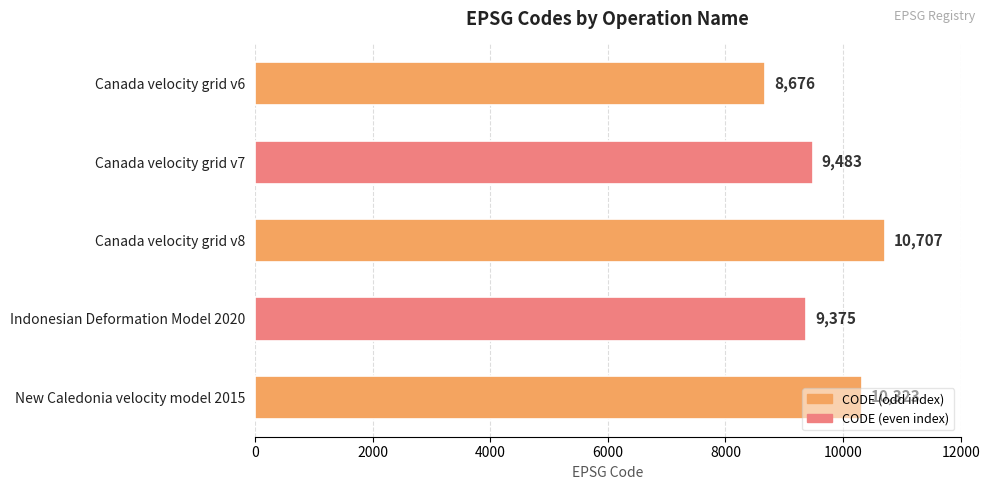

Rank the categories by value from lowest to highest.

Canada velocity grid v6, Indonesian Deformation Model 2020, Canada velocity grid v7, New Caledonia velocity model 2015, Canada velocity grid v8